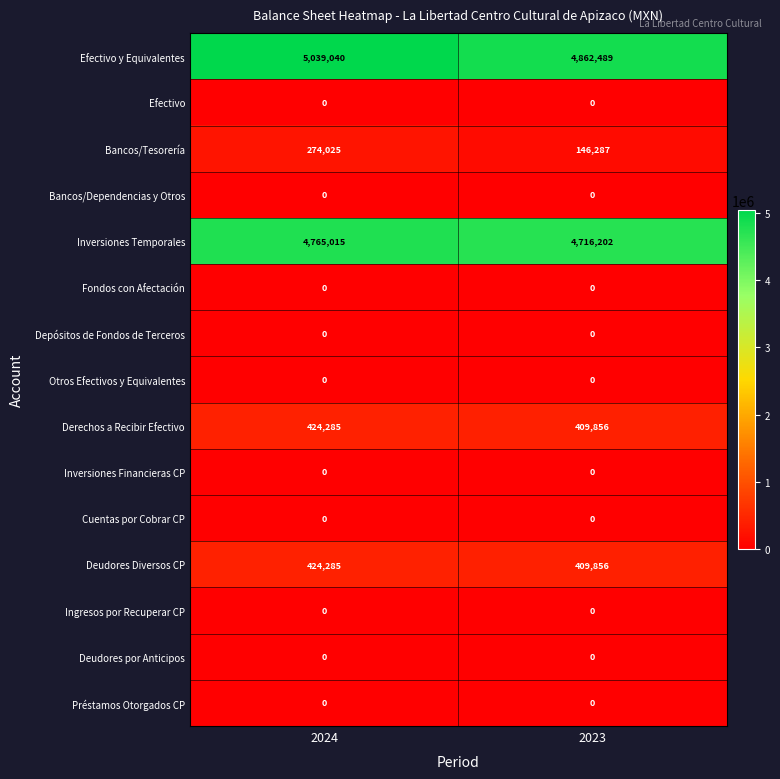

Is the value of Fondos con Afectación at 2023 greater than the value of Efectivo y Equivalentes at 2024?

No